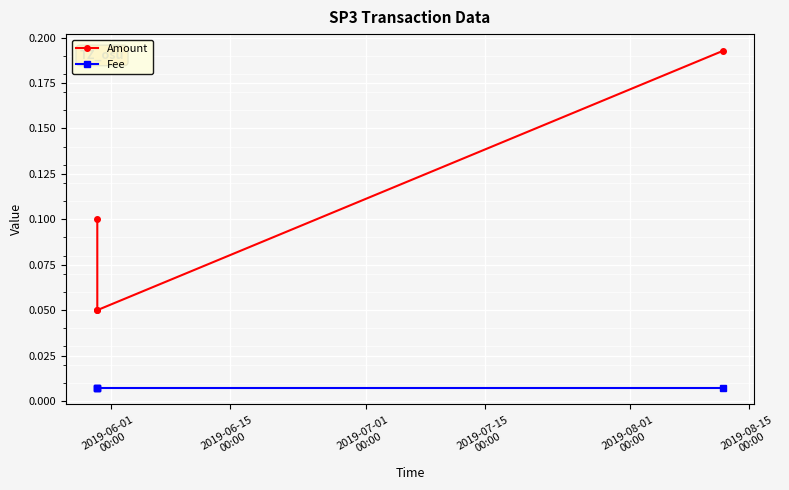

True or false: Fee and Amount intersect in this chart.

False